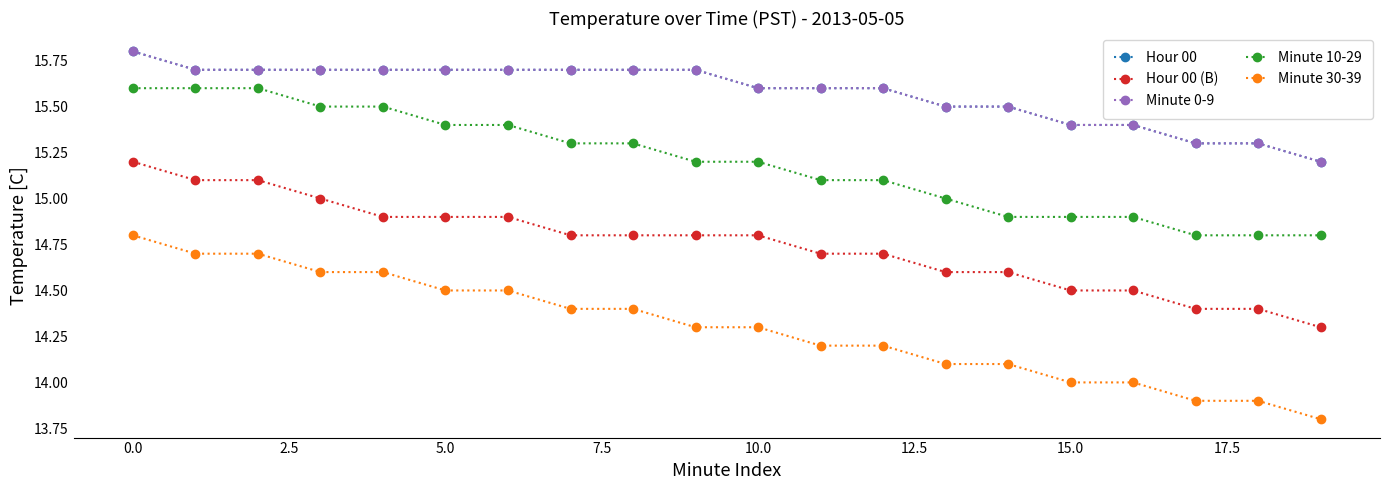

Is this an area chart (filled region under the line)?

No